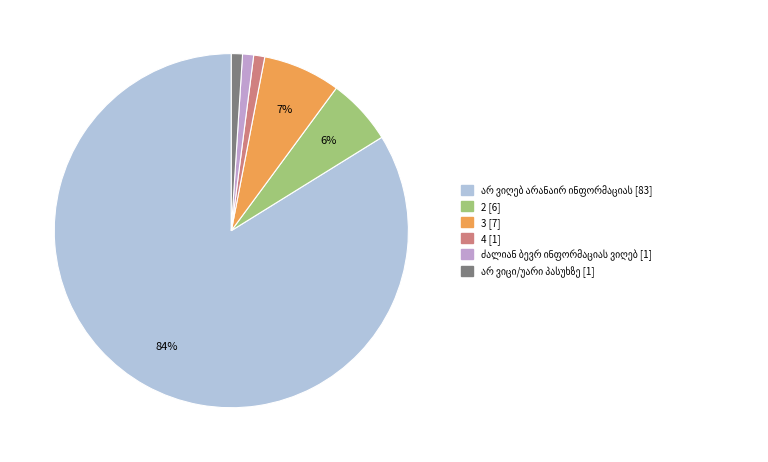

To the nearest percent, what portion does 3 represent?

7%